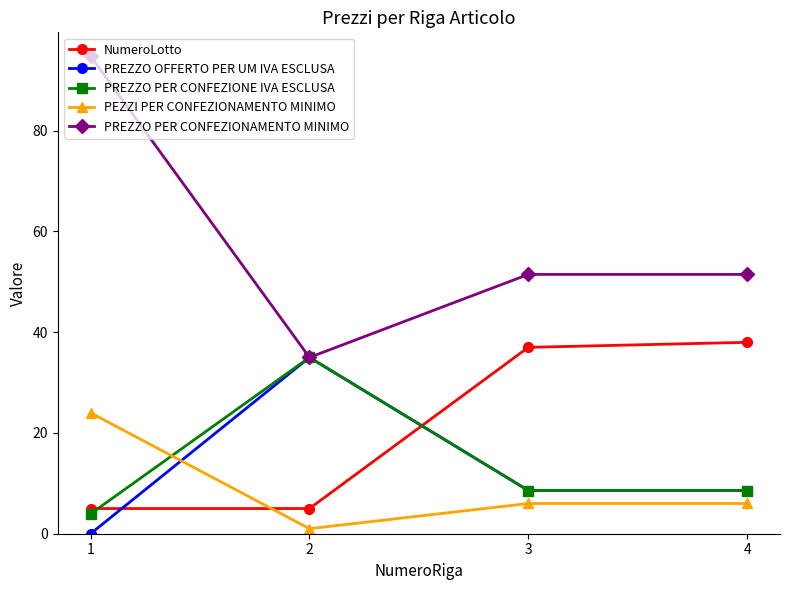

The PREZZO PER CONFEZIONE IVA ESCLUSA series shows 35.0 at 2. True or false?

True